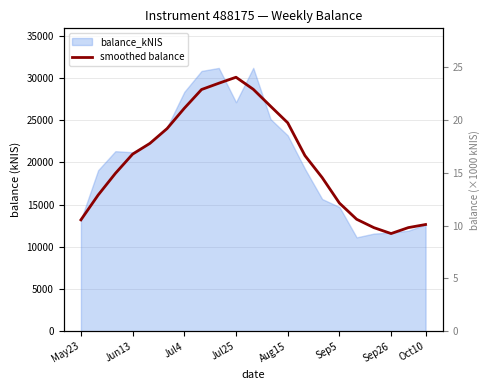

Approximately how many times larger is the value at 12 compared to 8?

0.8